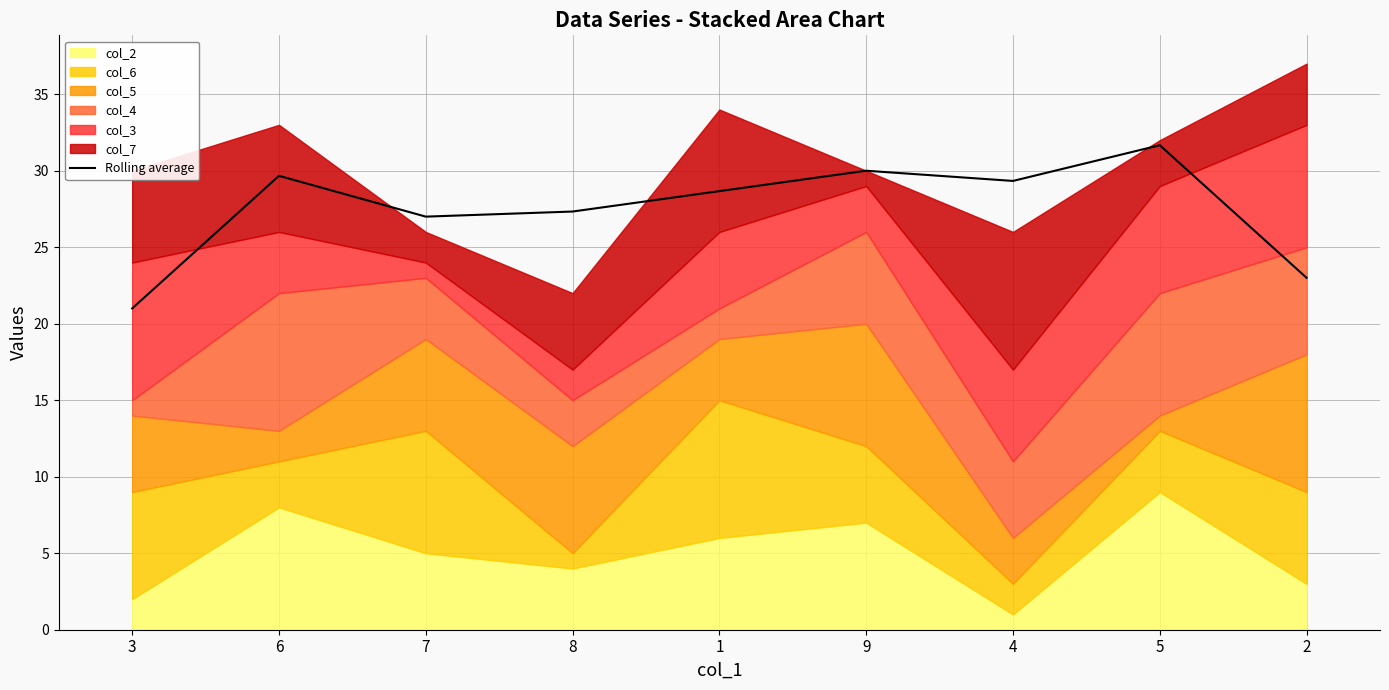

List the labels in order of value, largest first.

5, 9, 6, 4, 1, 8, 7, 2, 3